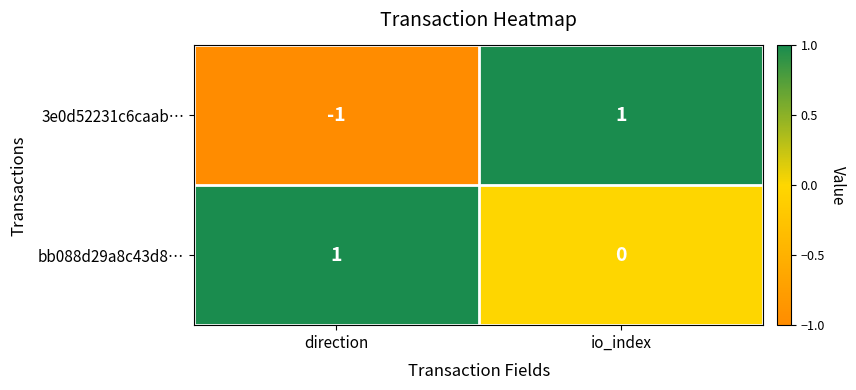

At which label does bb088d29a8c43d8… reach its minimum?

io_index